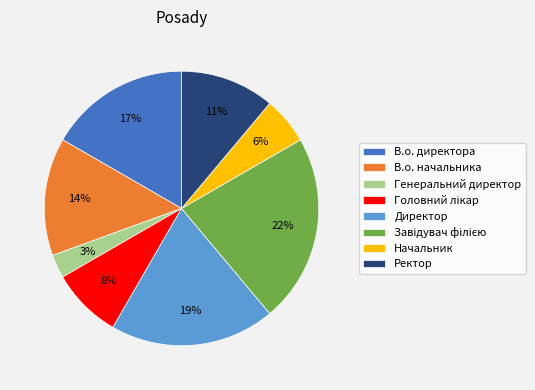

To the nearest percent, what is the average slice percentage?

12%